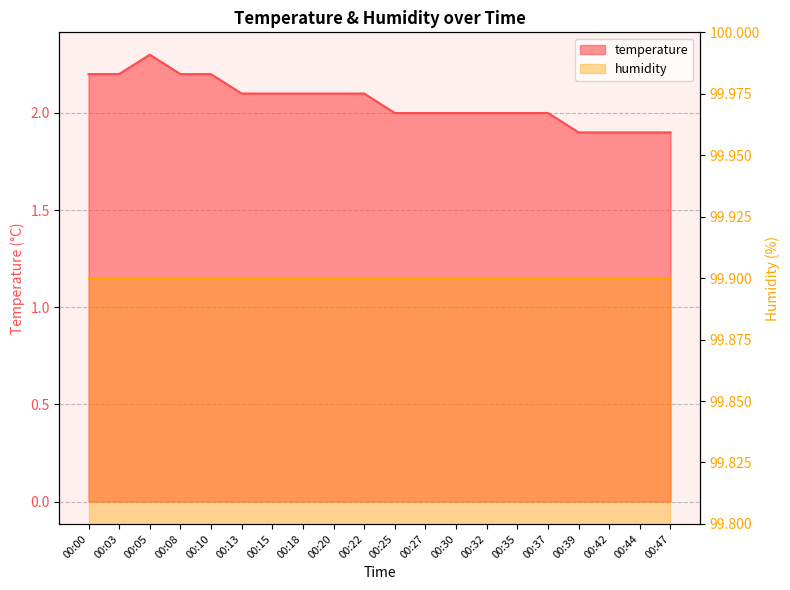

Reading right to left, what are all the values shown in this chart?

00:47=1.9	00:44=1.9	00:42=1.9	00:39=1.9	00:37=2.0	00:35=2.0	00:32=2.0	00:30=2.0	00:27=2.0	00:25=2.0	00:22=2.1	00:20=2.1	00:18=2.1	00:15=2.1	00:13=2.1	00:10=2.2	00:08=2.2	00:05=2.3	00:03=2.2	00:00=2.2